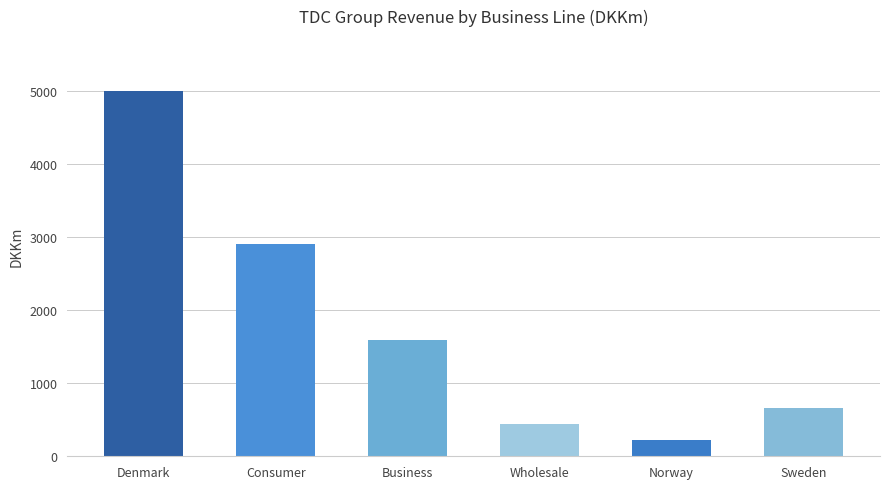

Are the bars horizontal?

No